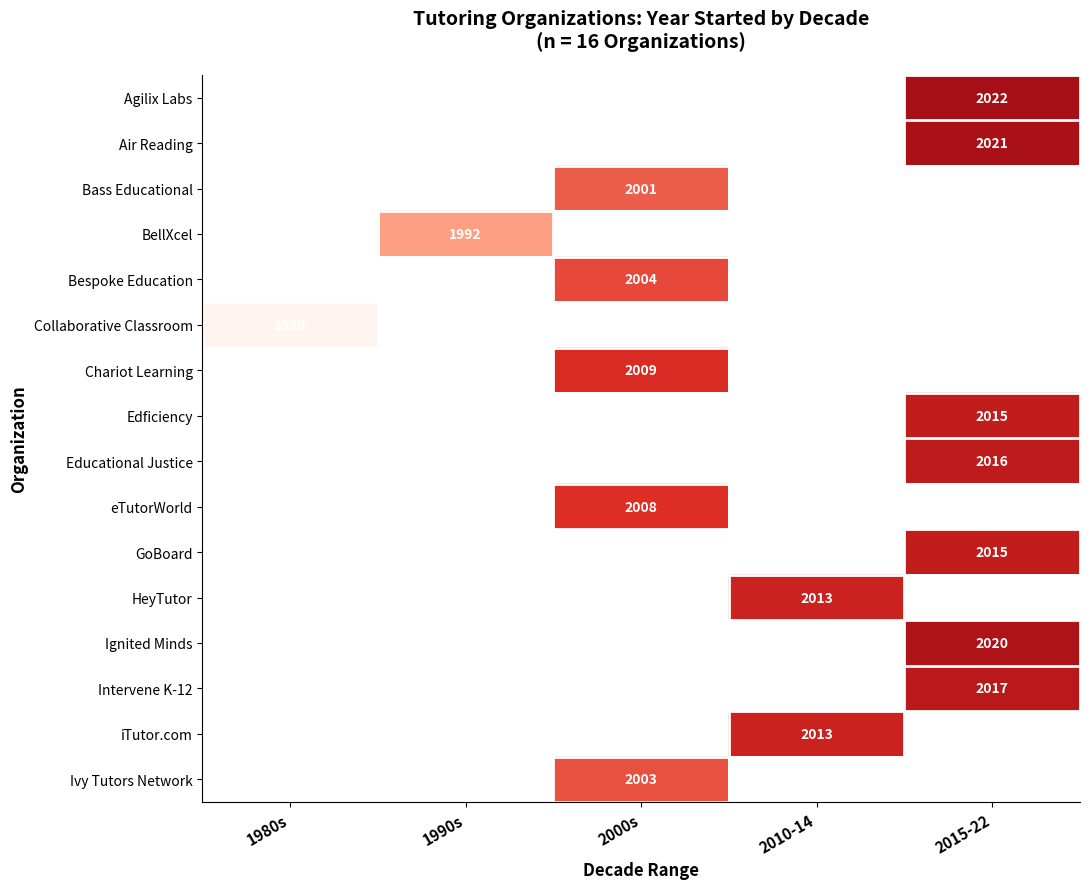

The Collaborative Classroom series shows 774.0 at 1980s. True or false?

False